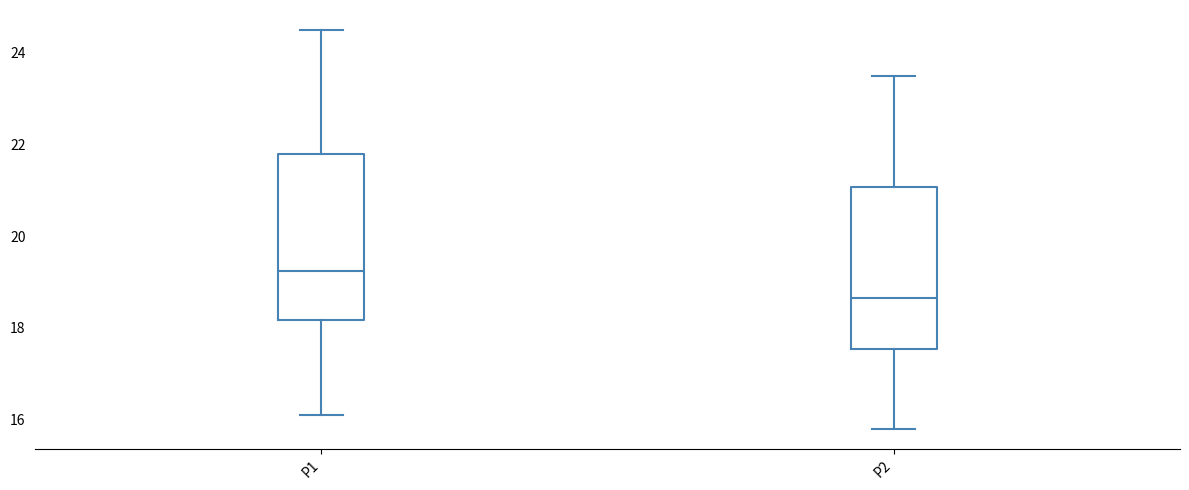

Which box's median line is the highest?

P1